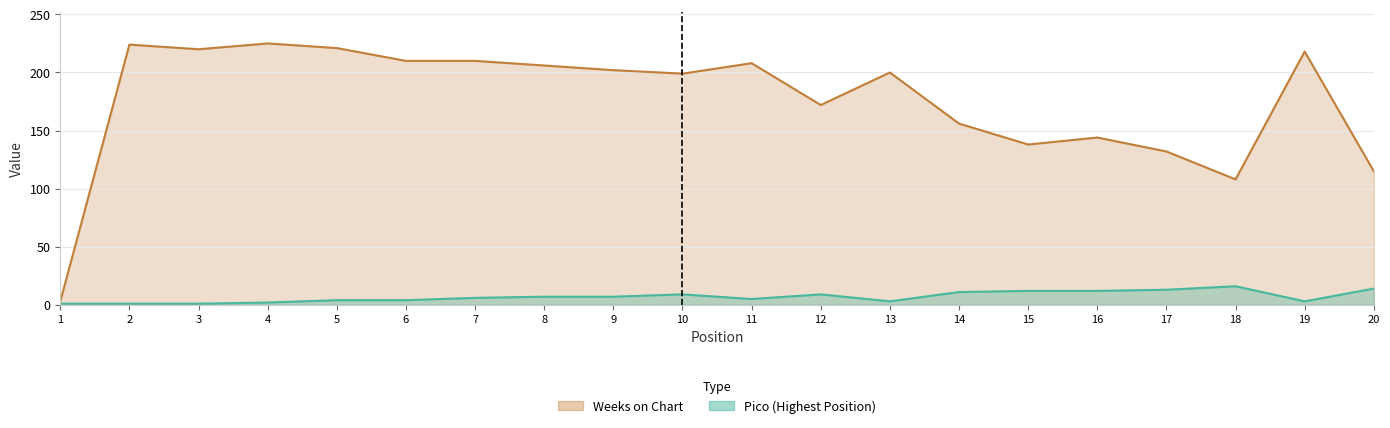

What is the spread (max minus min) of values at 17?

119